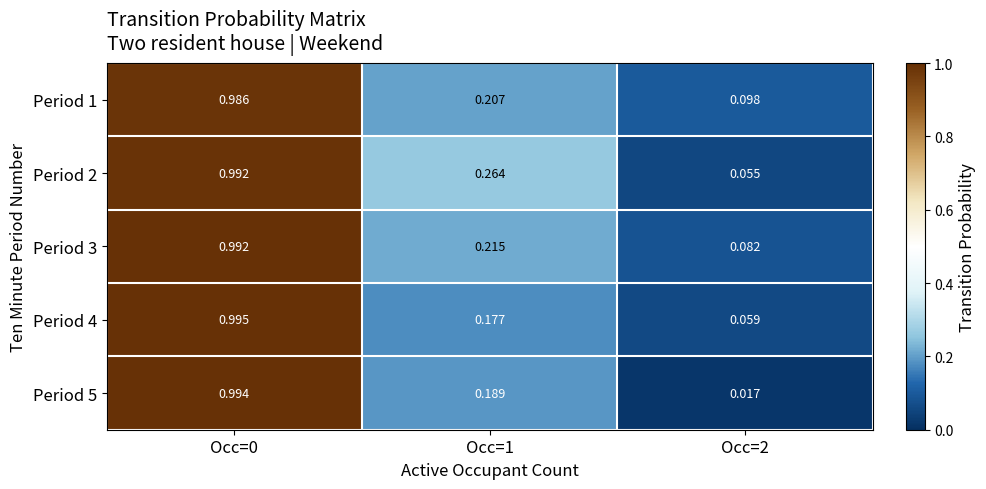

Which series changed the most between Occ=0 and Occ=1?

Period 4